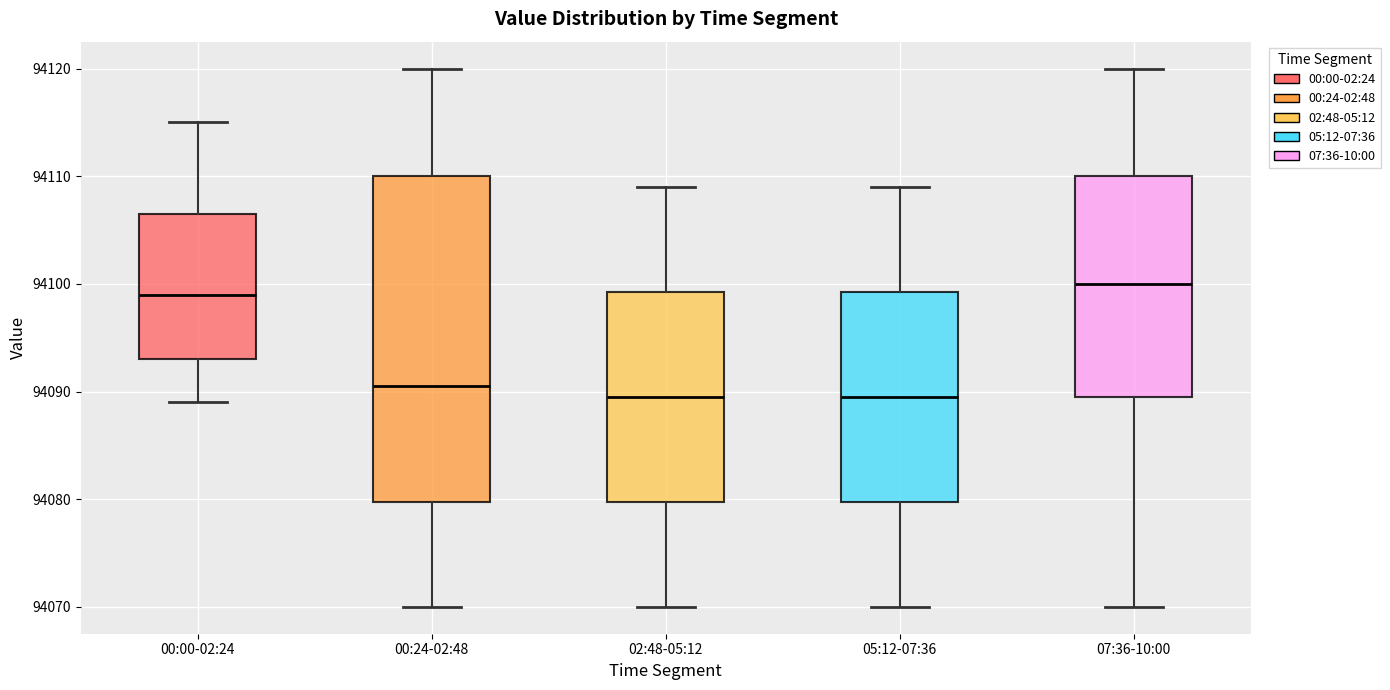

Reading left to right, transcribe this box plot: for each box, give where its median line is, the range the box spans, and where its two whiskers end, as read against the y-axis. The values are not printed on the chart, so give them approximately, as read against the axis.

00:00-02:24: median 94099, box 94093 to 94107, whiskers 94089 to 94115
00:24-02:48: median 94091, box 94080 to 94110, whiskers 94070 to 94120
02:48-05:12: median 94090, box 94080 to 94099, whiskers 94070 to 94109
05:12-07:36: median 94090, box 94080 to 94099, whiskers 94070 to 94109
07:36-10:00: median 94100, box 94090 to 94110, whiskers 94070 to 94120